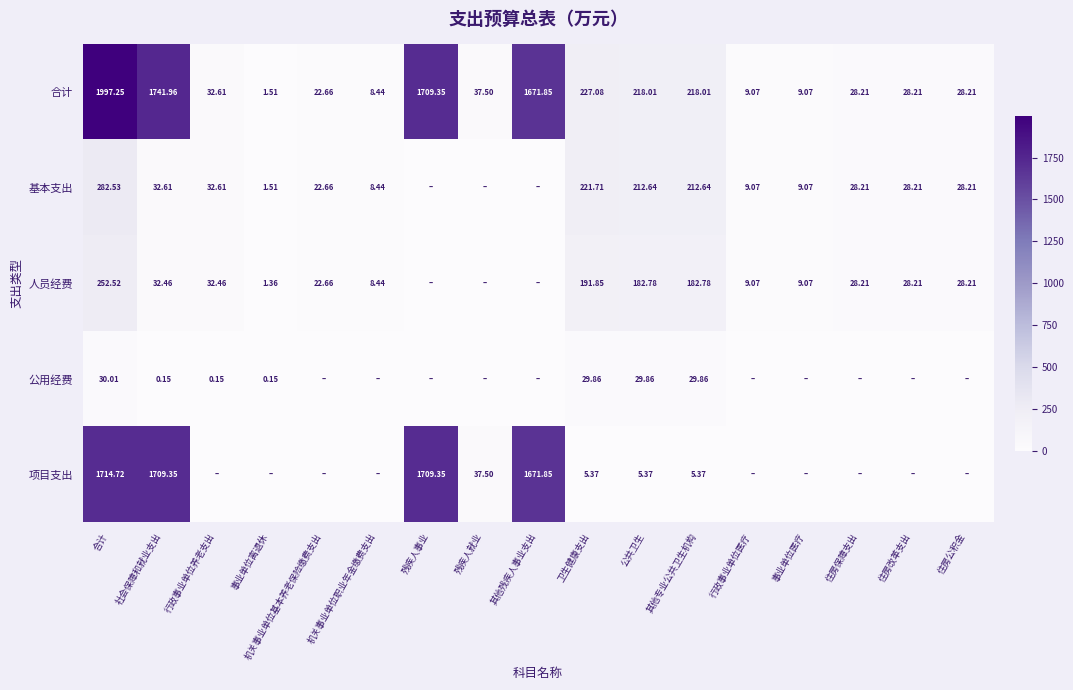

Is the value of 公用经费 at 其他专业公共卫生机构 greater than the value of 基本支出 at 社会保障和就业支出?

No